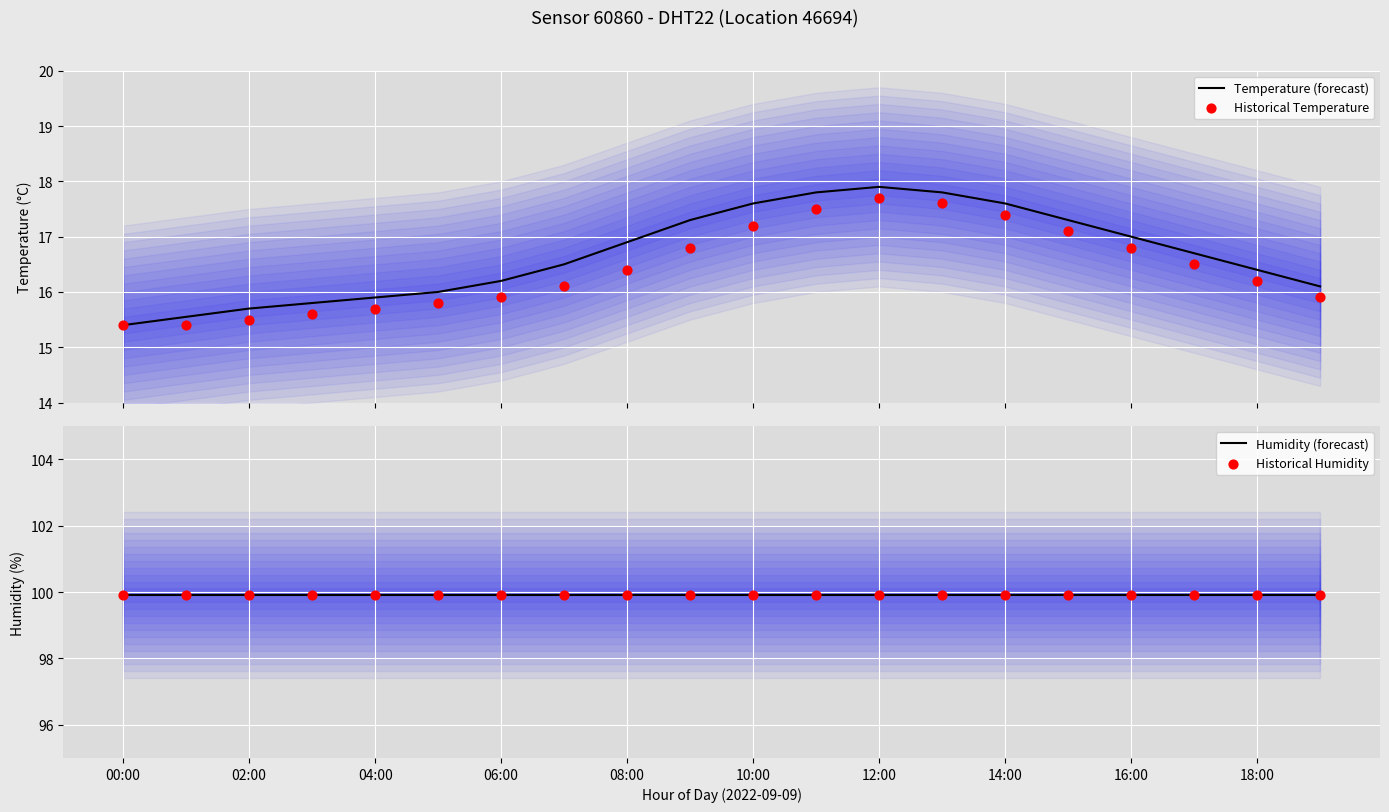

What are all the series names shown in the legend?

Temperature (forecast), Historical Temperature, Humidity (forecast), Historical Humidity